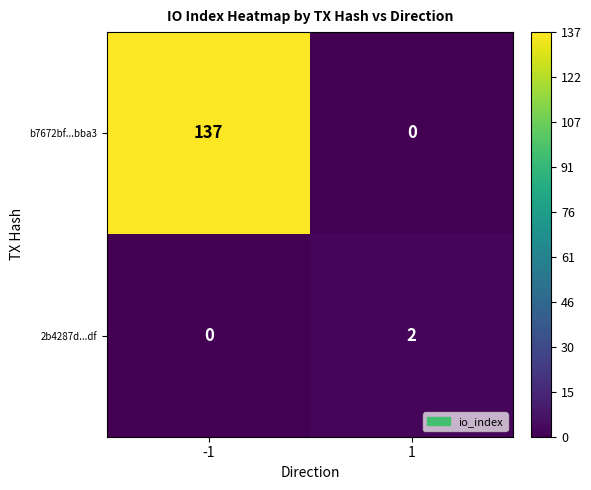

Which series changed the most between -1 and 1?

b7672bf...bba3